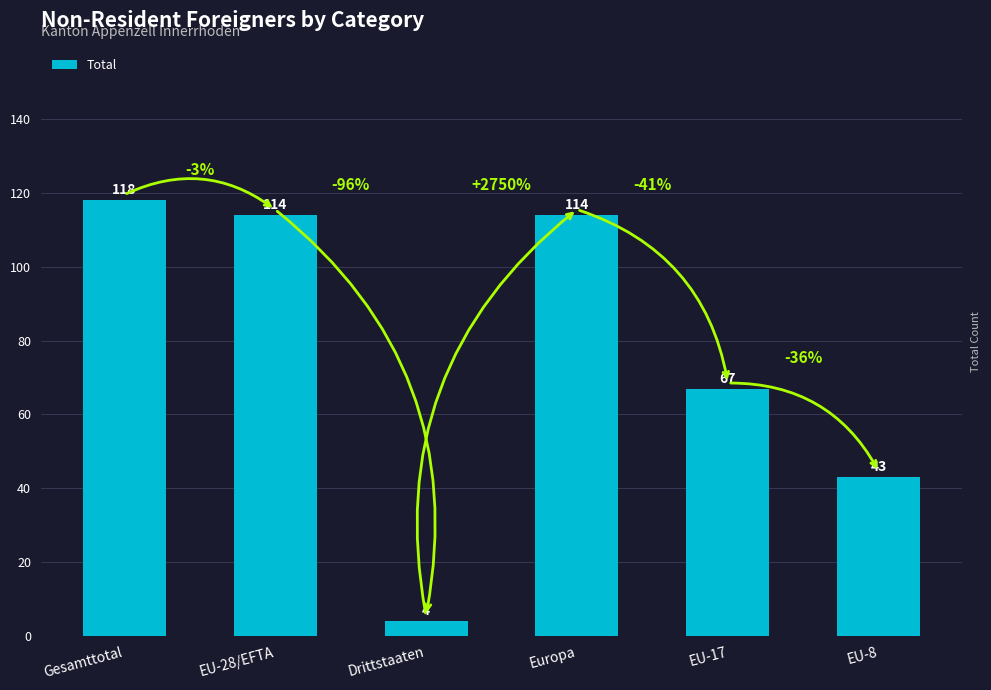

What value does the data have at EU-28/EFTA, to the nearest 10?

110